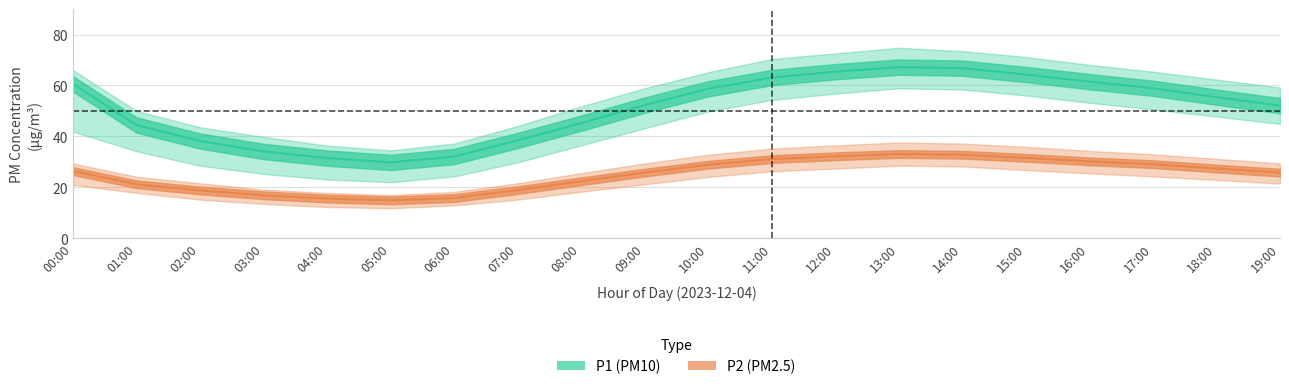

Is the value of P2_lower at 13:00 greater than the value of P2 at 04:00?

Yes